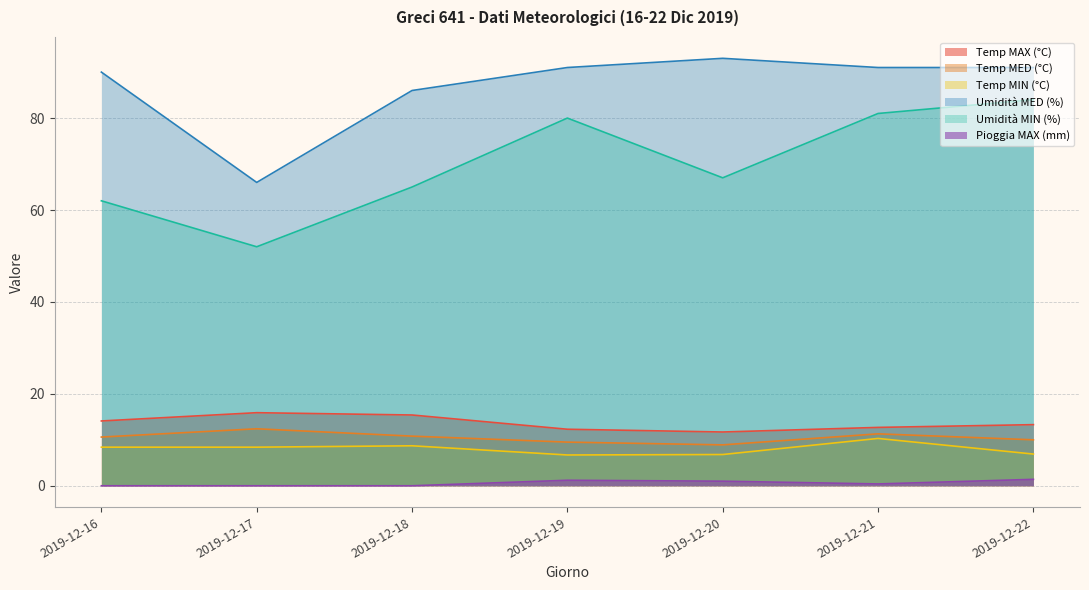

True or false: Temp MIN (°C) has a value of 6.7 at 2019-12-19.

True